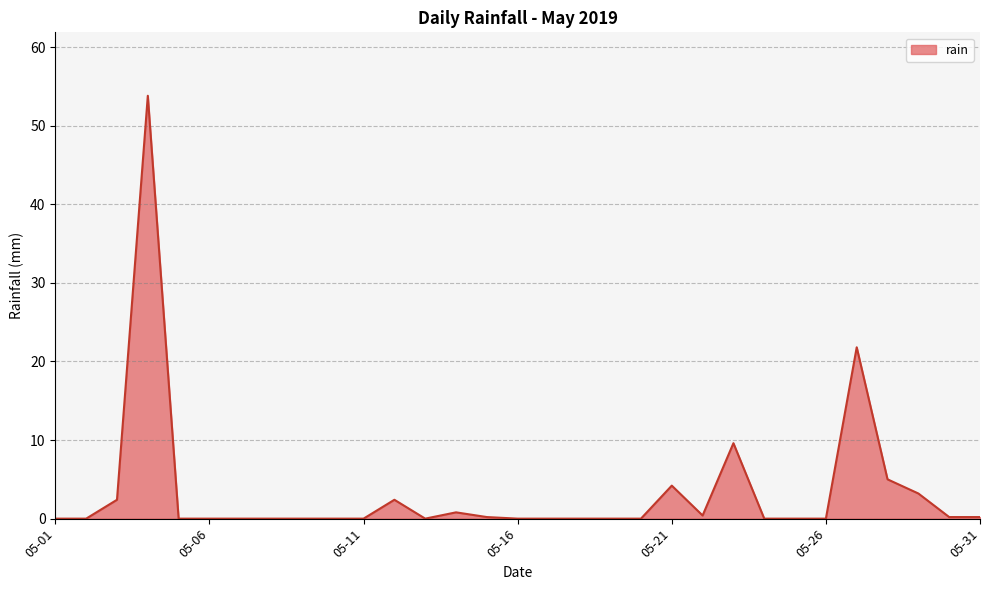

What is the maximum value shown in the chart?

53.8